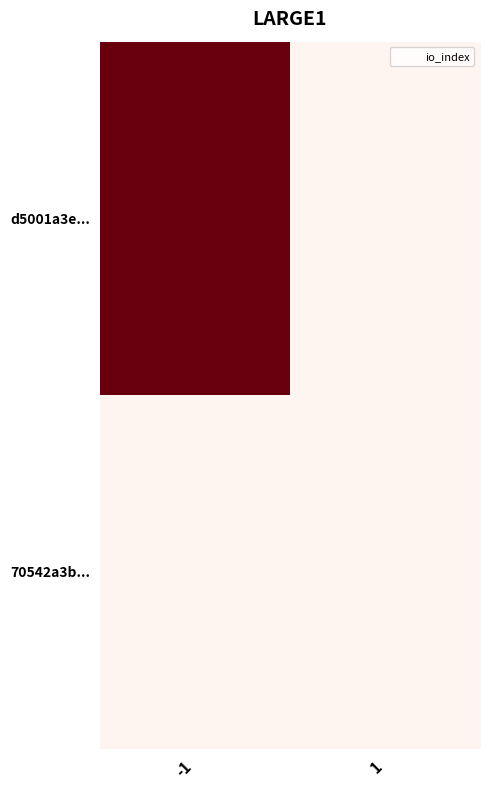

List the series in order of their overall mean, lowest first.

70542a3b..., d5001a3e...